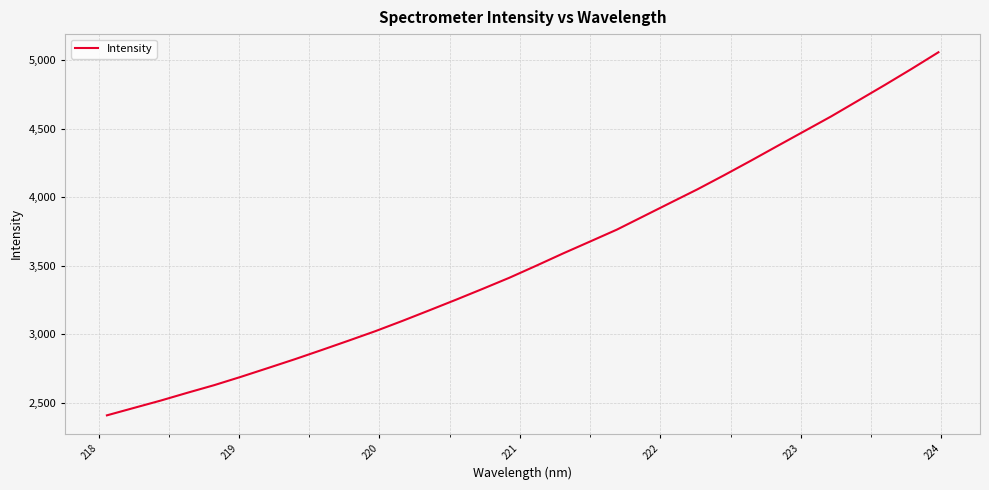

What is the greatest value displayed?

5057.5